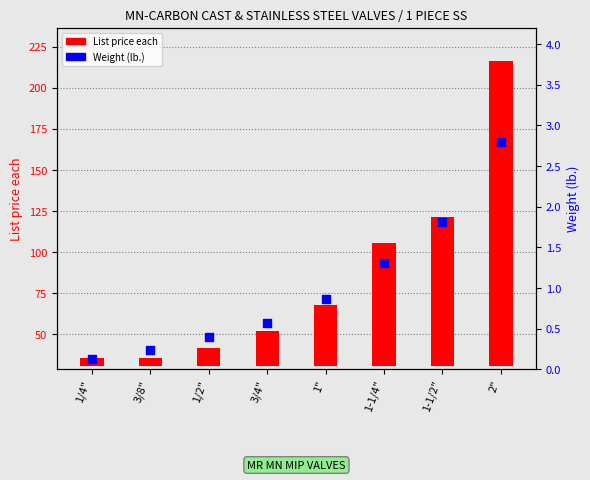

Which has a higher value, 1/2" or 2"?

2"